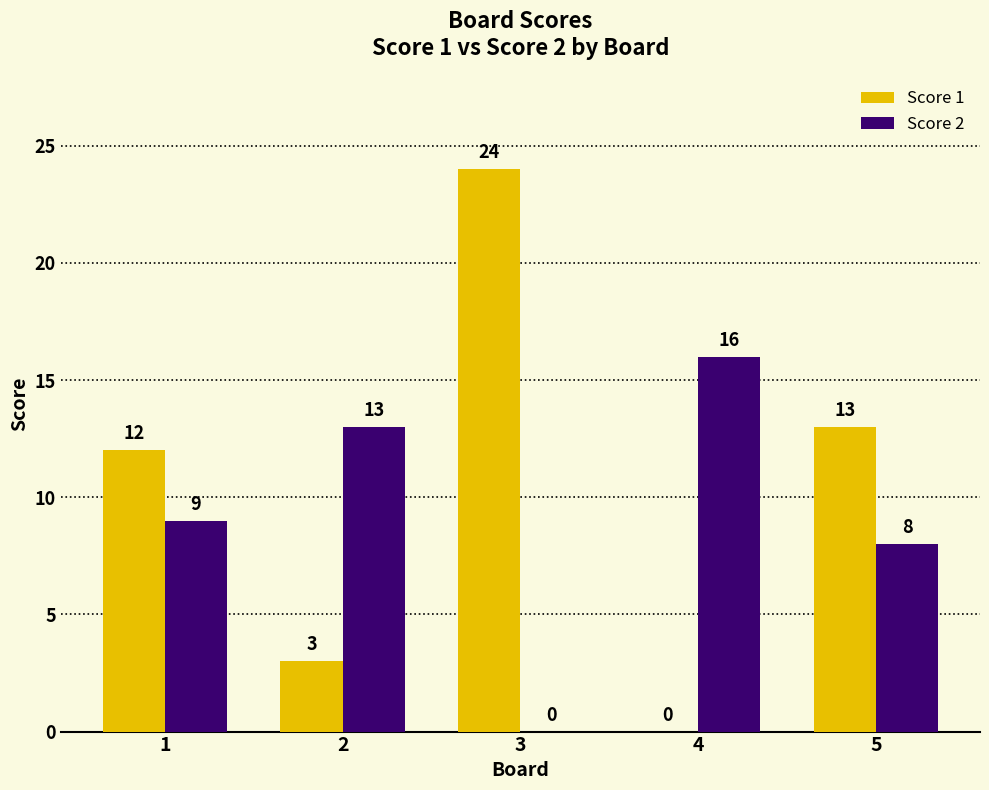

Which series has the largest total across all categories?

Score 1